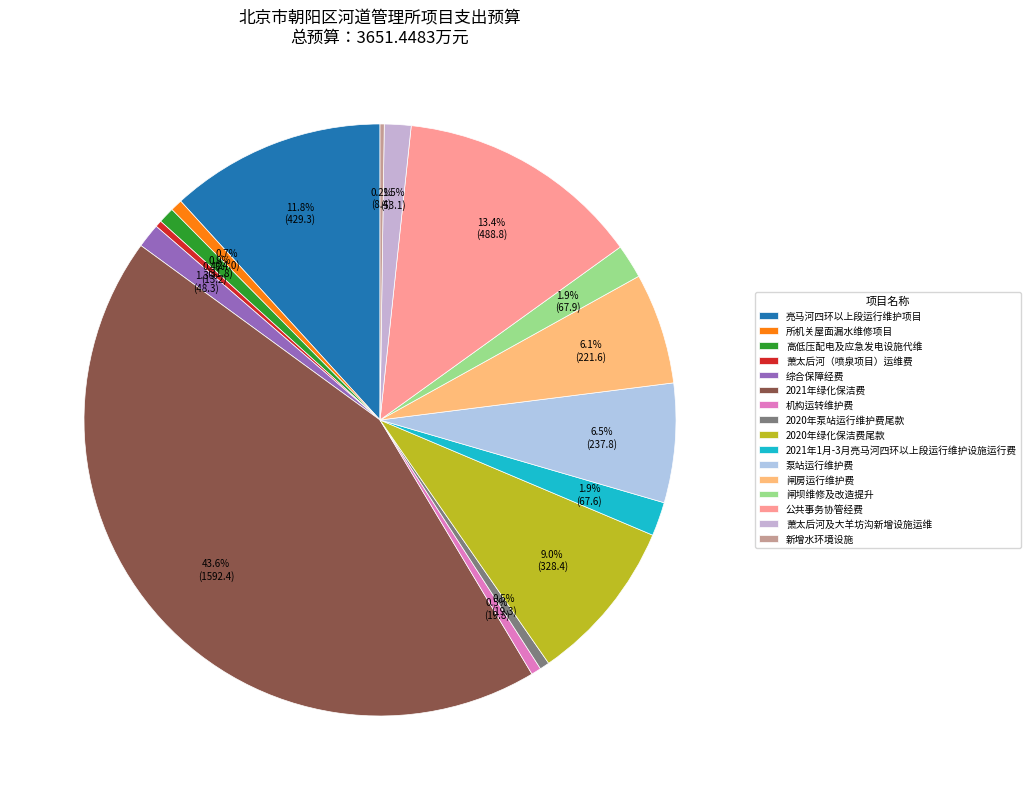

True or false: 公共事务协管经费 accounts for 13% of the total.

True